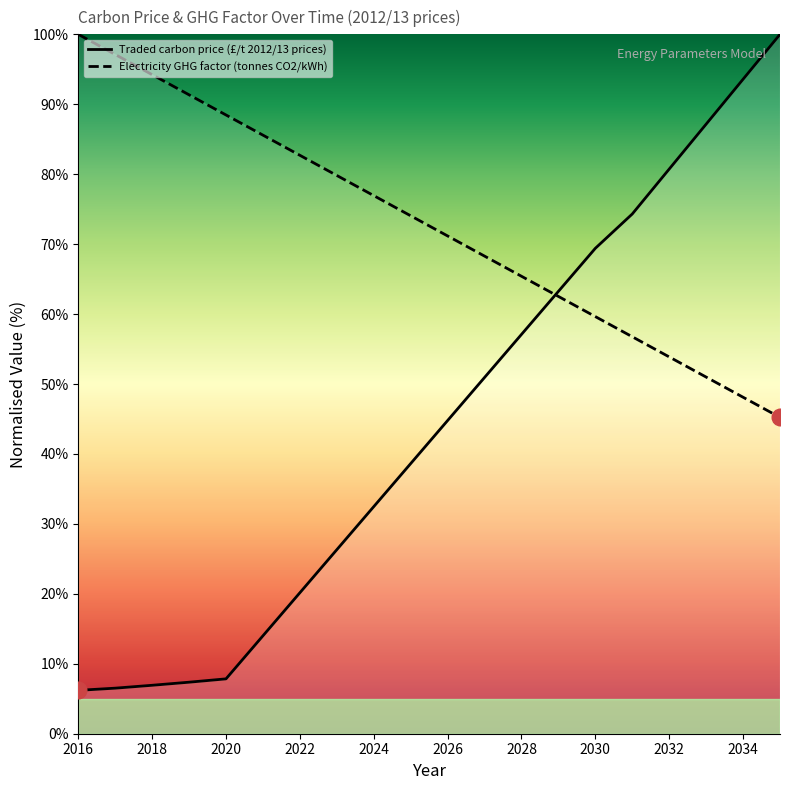

What is the spread (max minus min) of values at 2025?

35.4